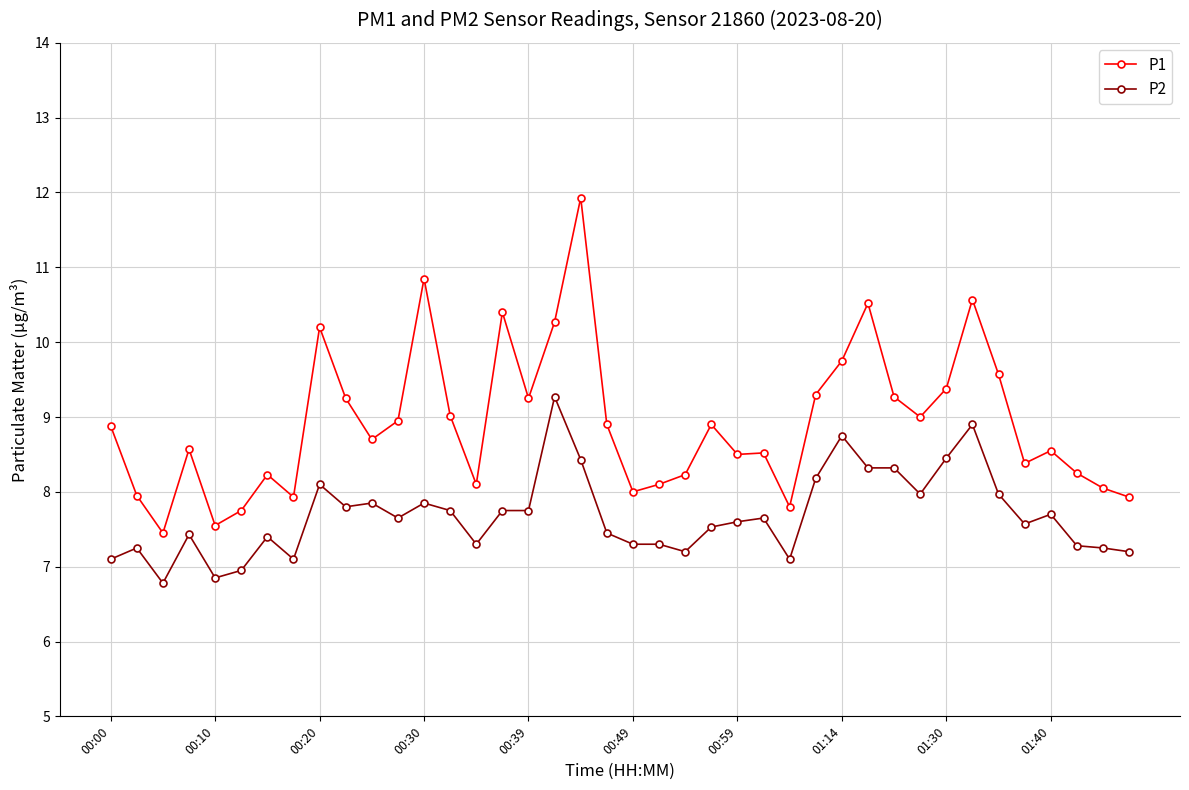

Rank the series by their average value, from highest to lowest.

P1, P2